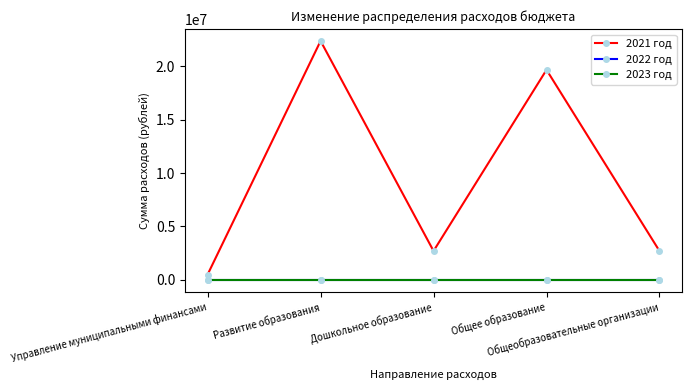

Does the chart have visible grid lines?

No